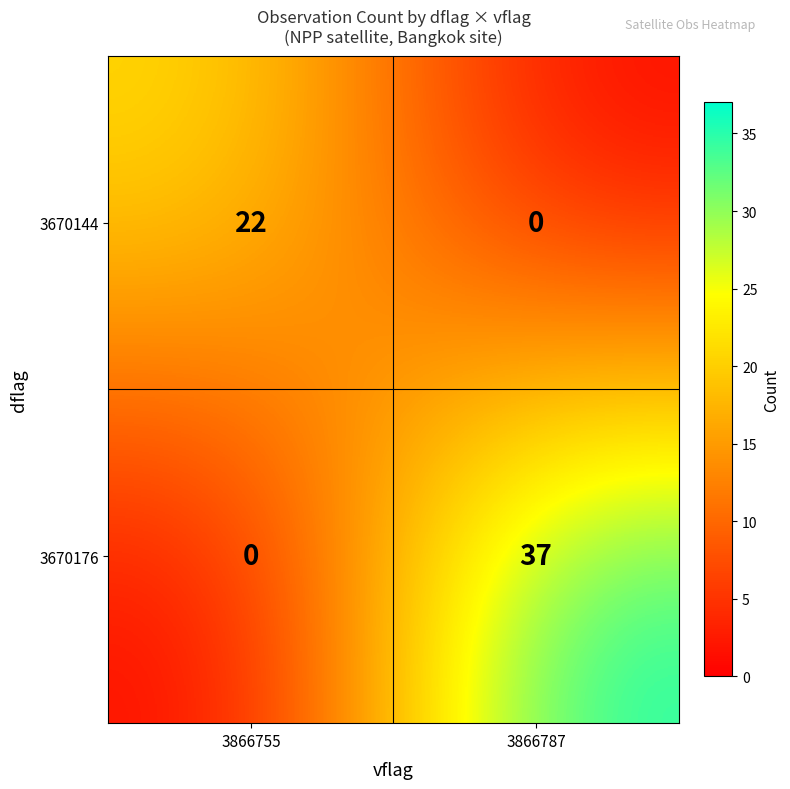

Between 3866755 and 3866787, which series saw the biggest shift?

3670176